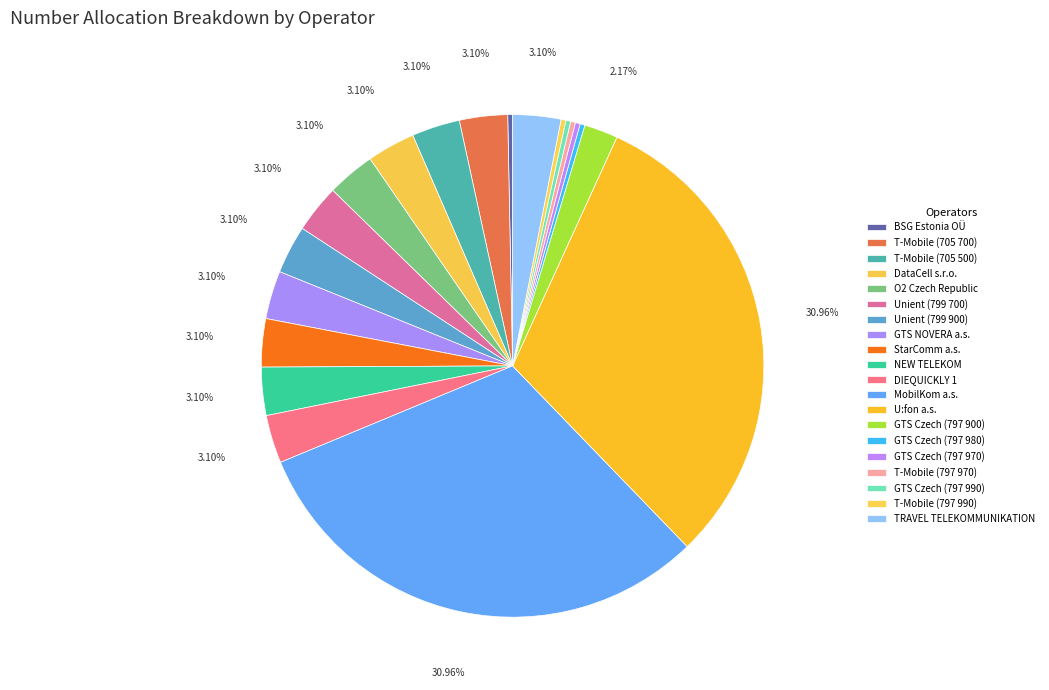

To the nearest percent, what is the average slice percentage?

5%